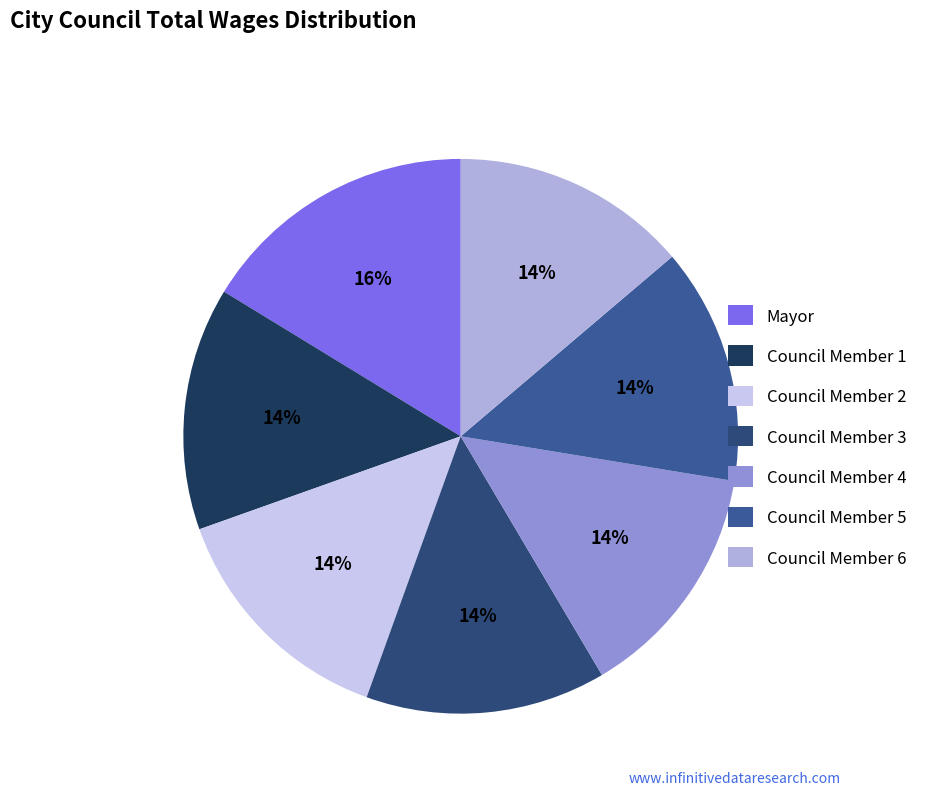

How many segments does this pie chart have?

7